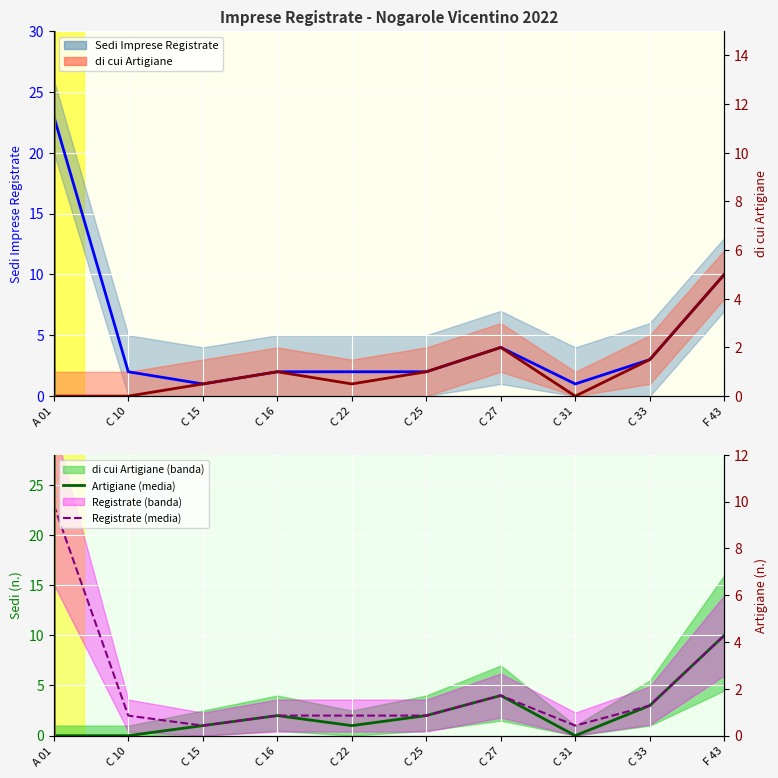

What is the label of the 8th point from the left?

C 31